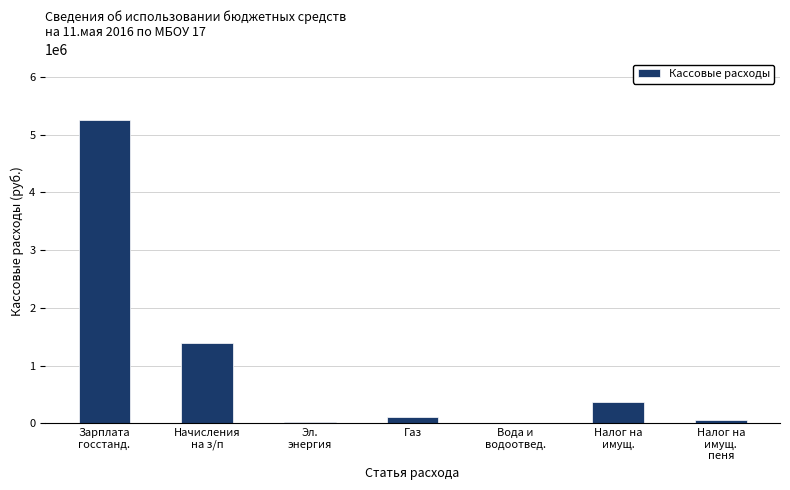

What is the greatest value displayed?

5254706.0